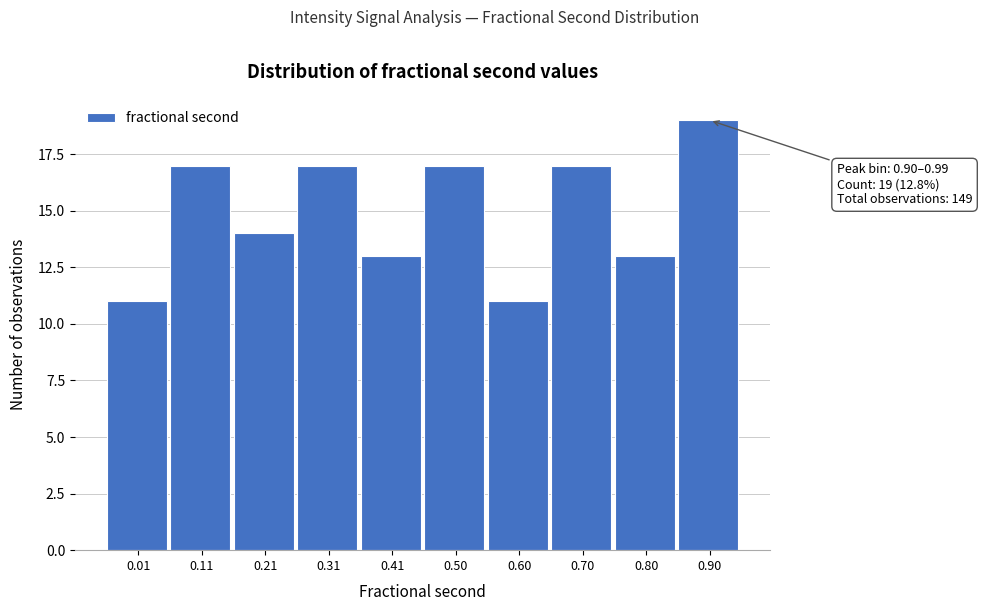

Reading right to left, list all the values displayed in this chart.

0.90=19	0.80=13	0.70=17	0.60=11	0.50=17	0.41=13	0.31=17	0.21=14	0.11=17	0.01=11